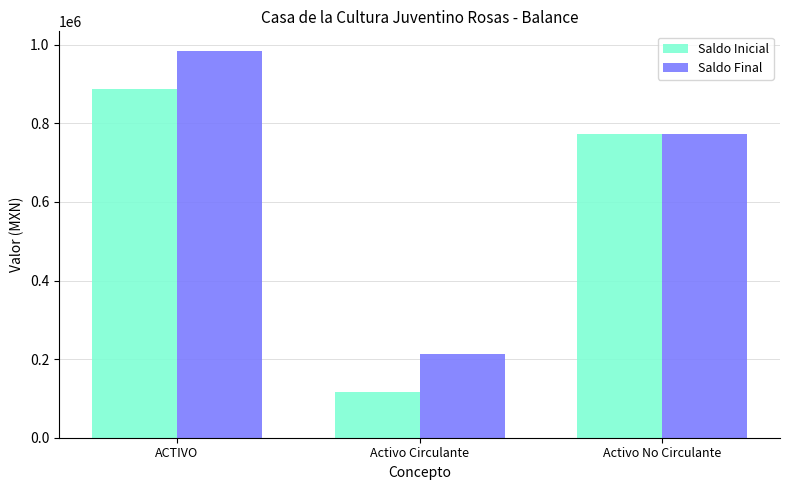

The value of Saldo Final at Activo Circulante is 368195.3. True or false?

False